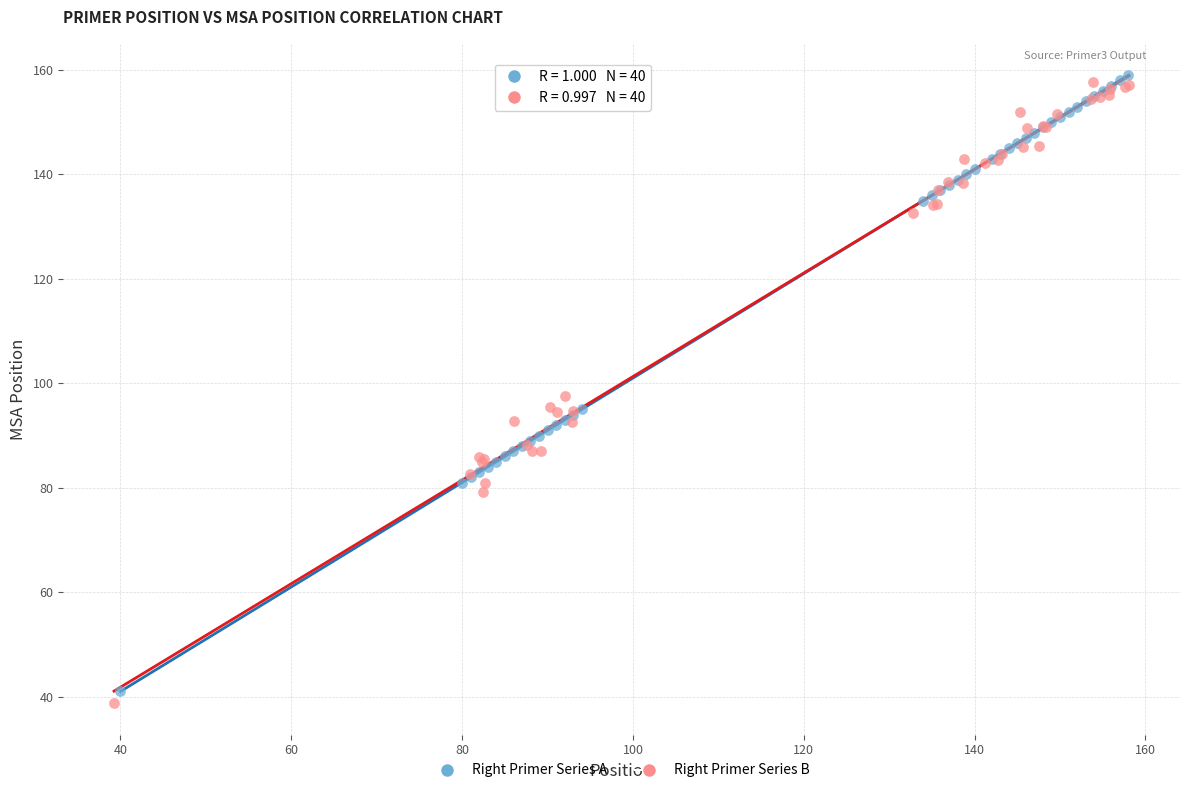

Which series reaches the minimum Y coordinate?

Right Primer Series B